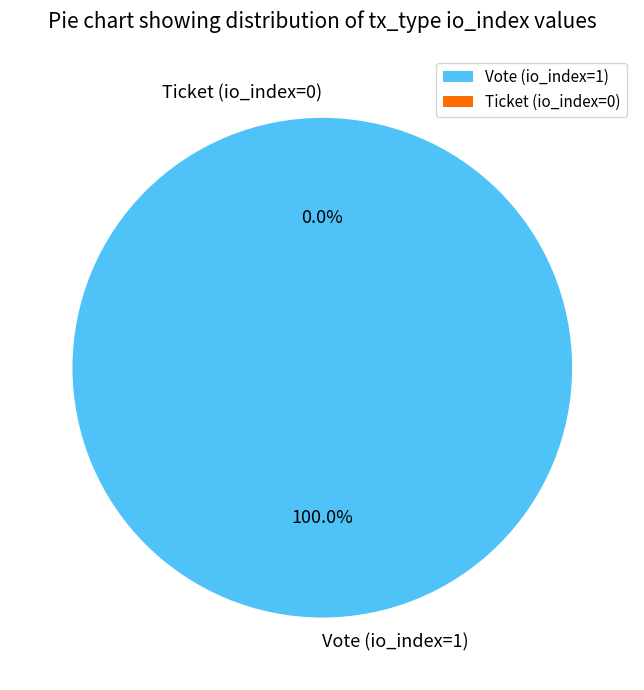

Which category has the smallest portion of the pie?

Ticket (io_index=0)